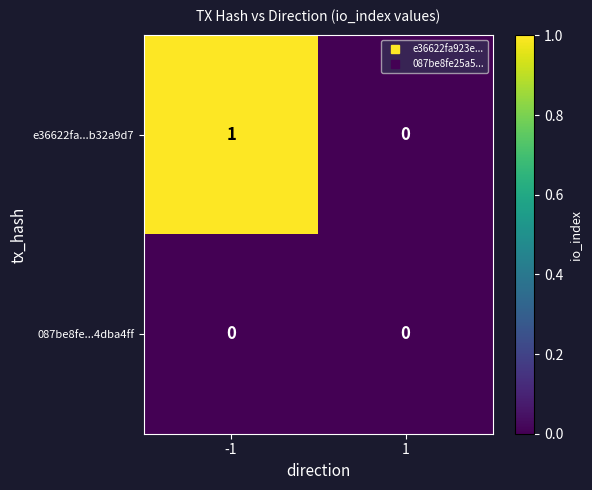

Which series has the largest total across all categories?

e36622fa...b32a9d7